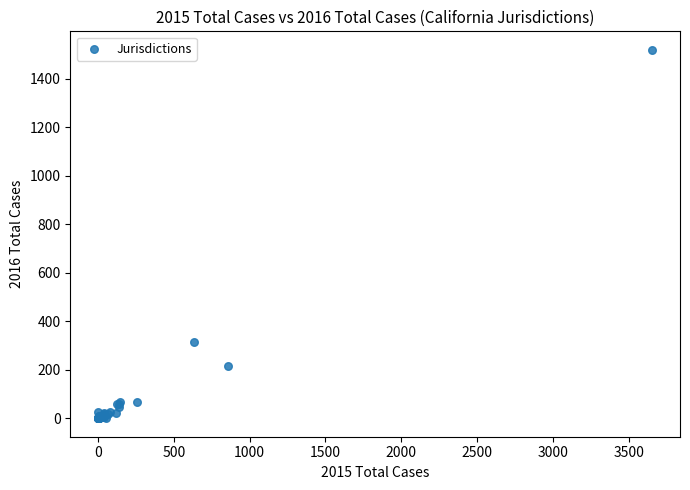

What Y value in the scatter plot is closest to 759?

313